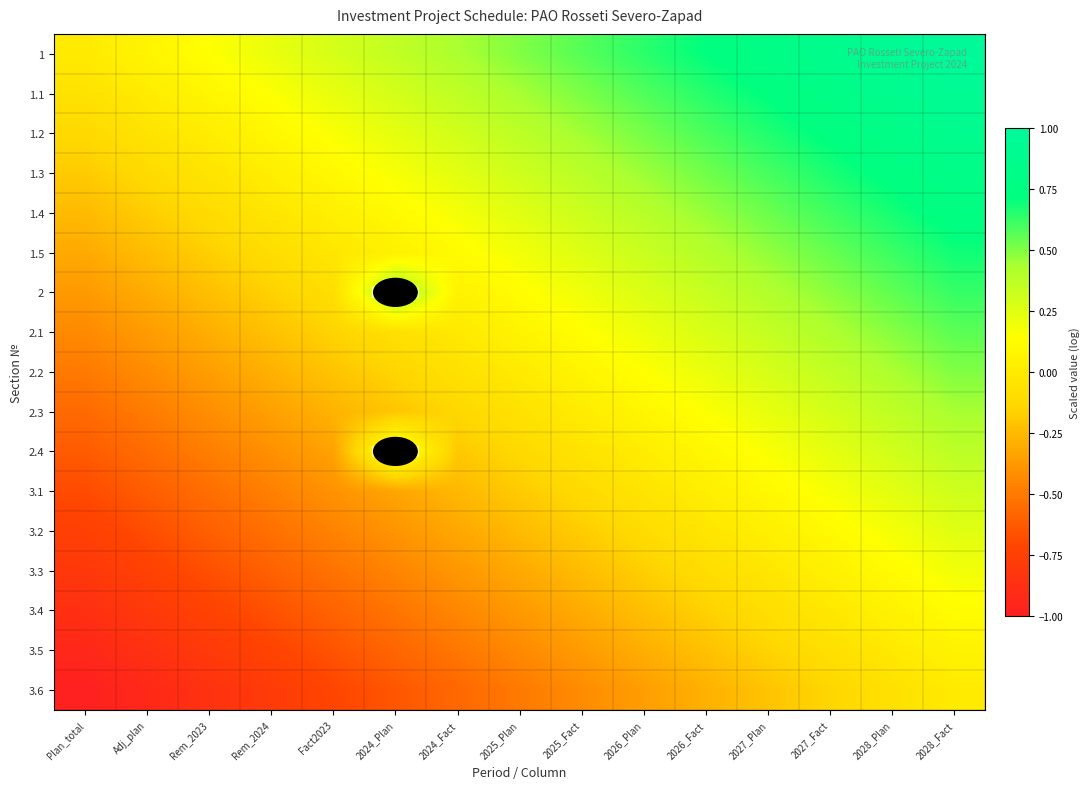

The value of 1.2 at Adj_plan is -0.1. True or false?

False